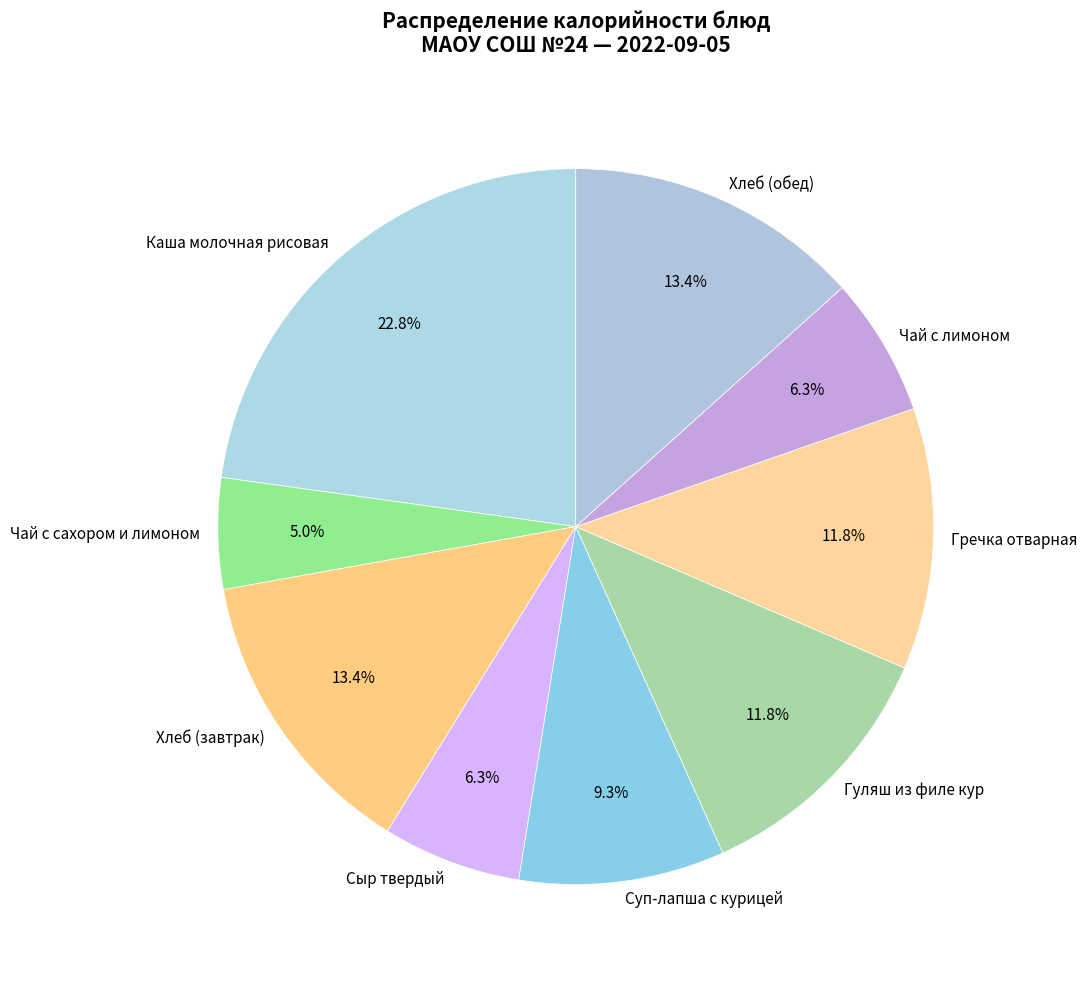

Which slice is the largest?

Каша молочная рисовая